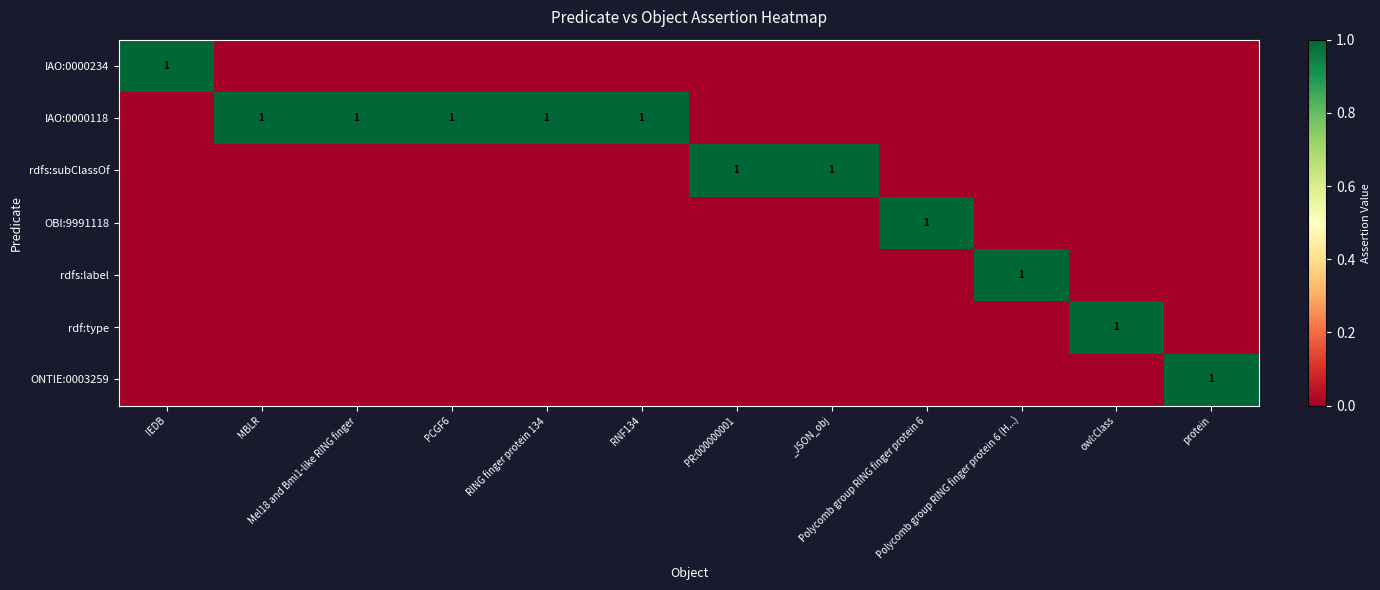

True or false: IAO:0000118 has a value of 2 at RNF134.

False